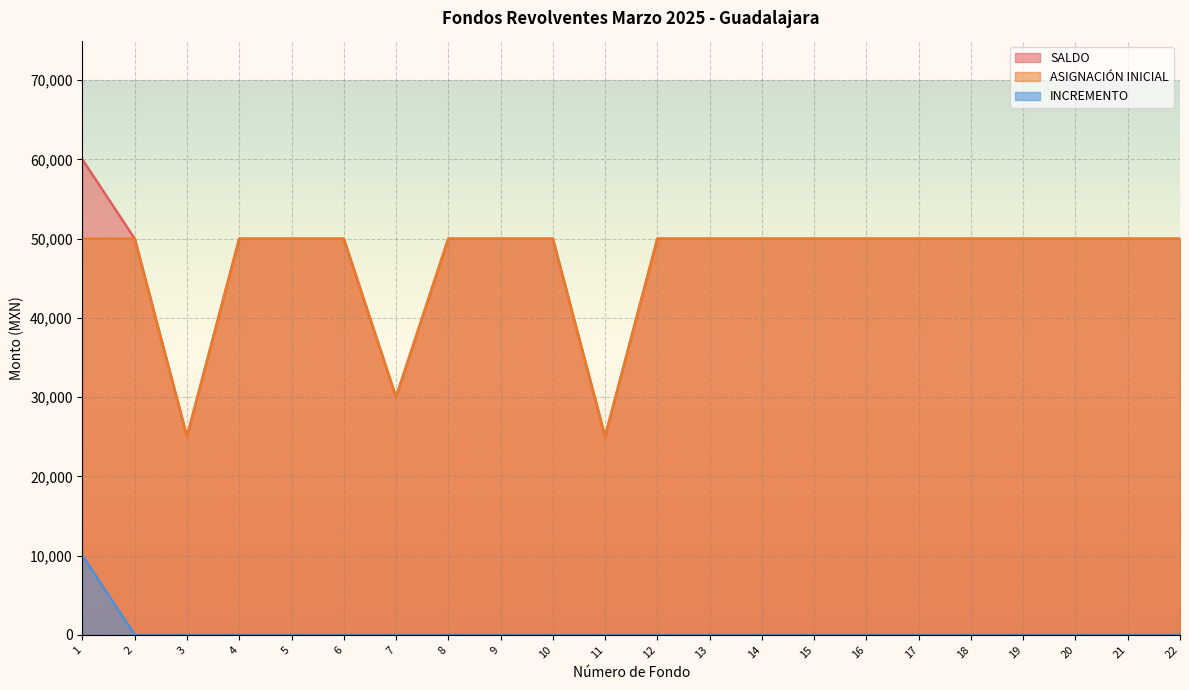

Which series has the widest spread of values?

SALDO